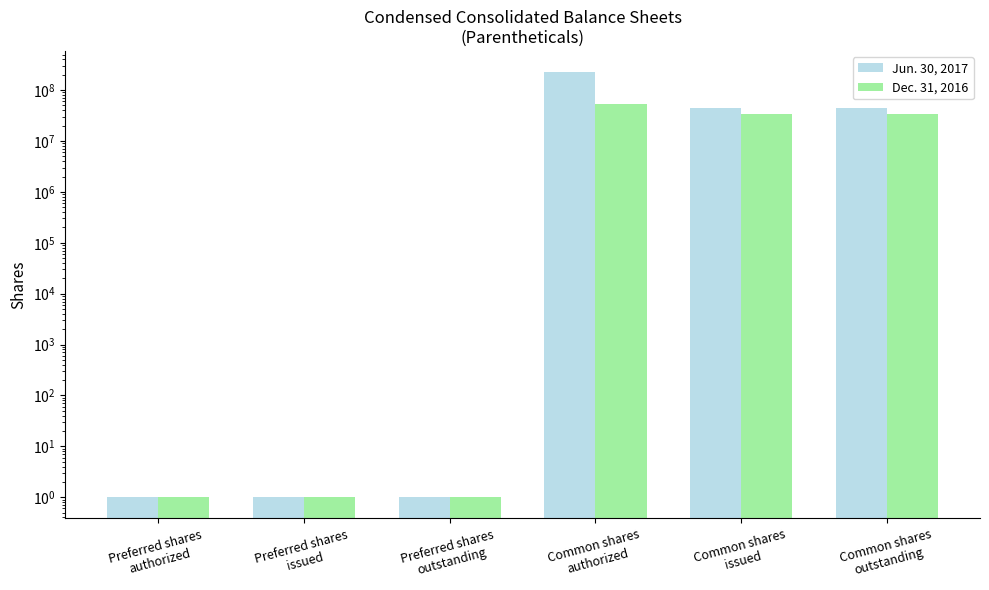

What is the difference between the highest and lowest values at Common shares
authorized?

171000000